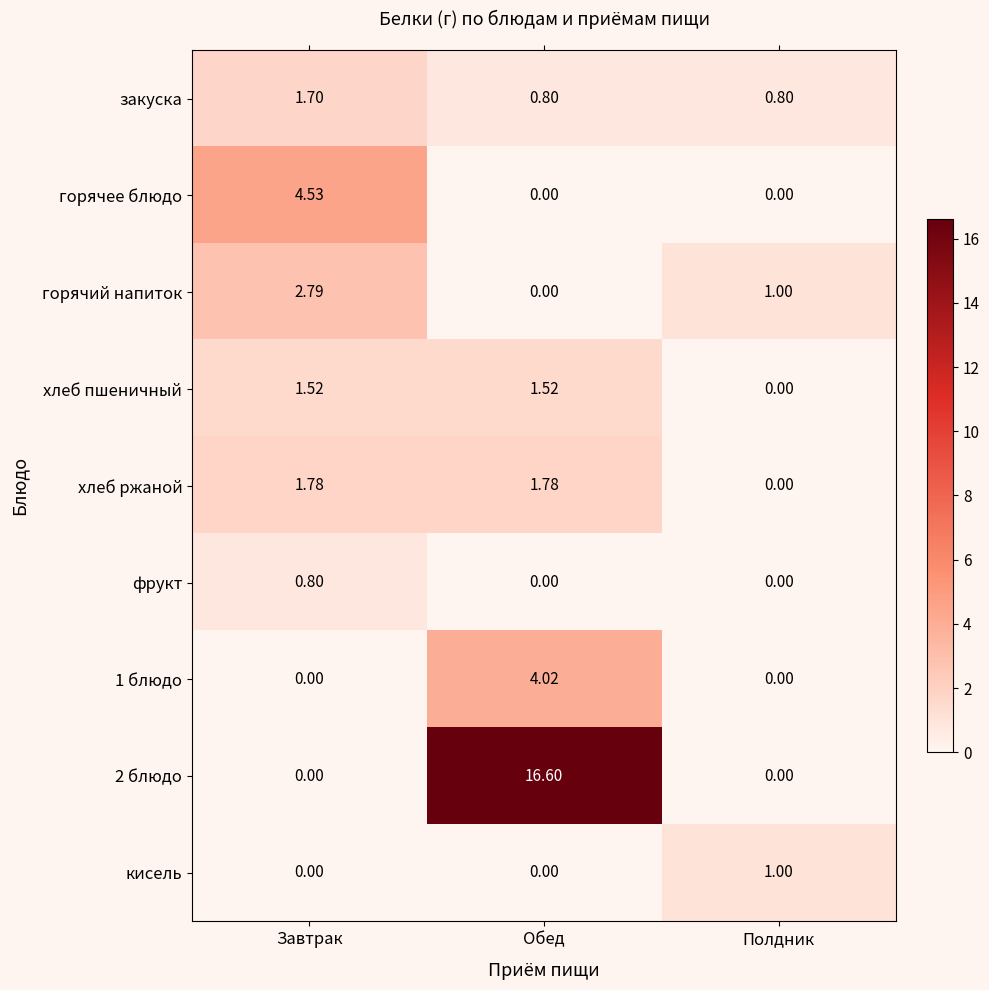

List the series in order of their peak value, lowest first.

фрукт, кисель, хлеб пшеничный, закуска, хлеб ржаной, горячий напиток, 1 блюдо, горячее блюдо, 2 блюдо